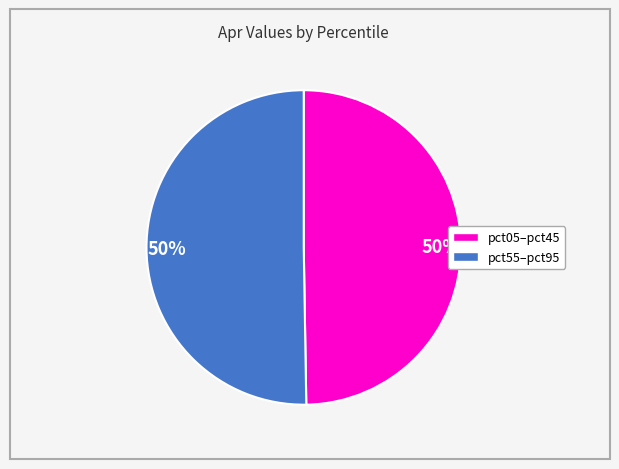

To the nearest percent, what is the average slice percentage?

50%